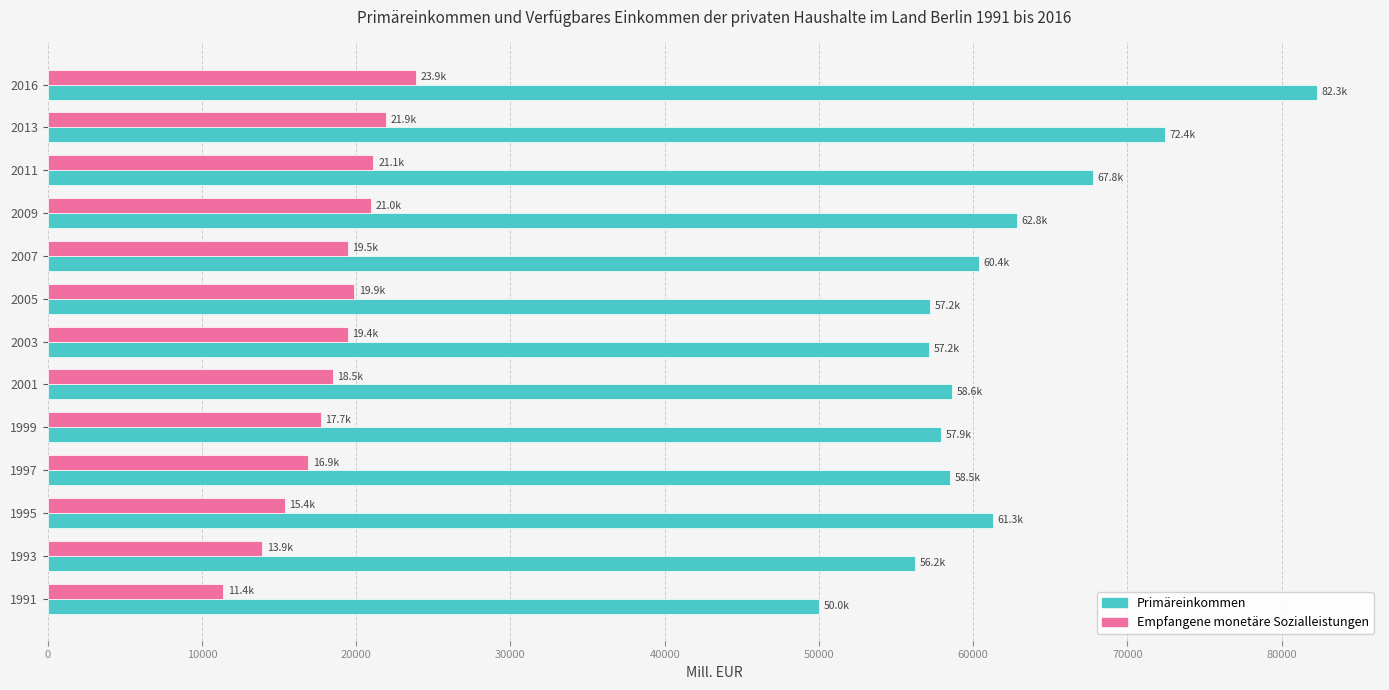

What is the difference between the highest and lowest values at 2001?

40169.5